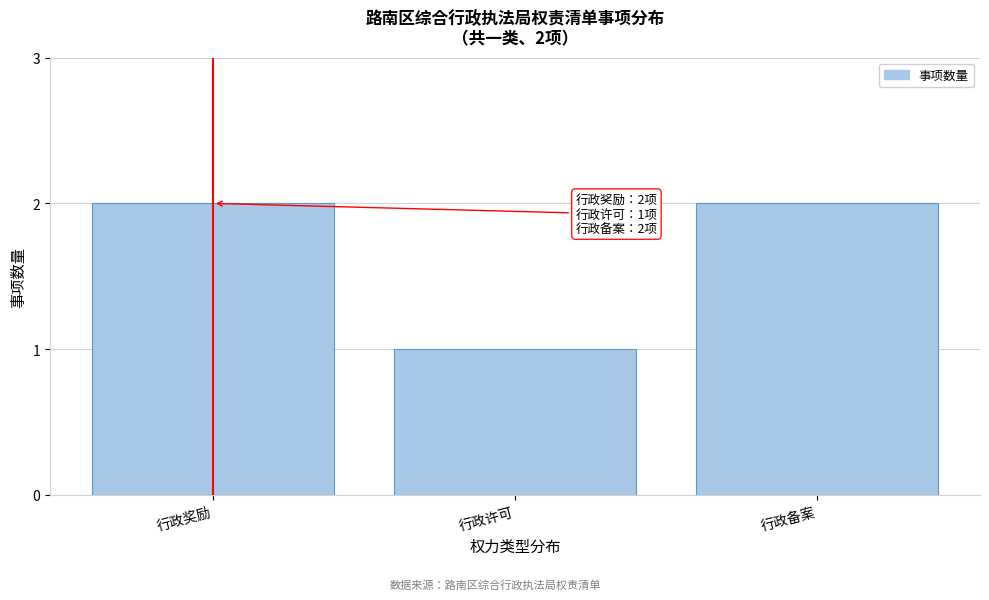

Reading left to right, list all the values displayed in this chart.

行政奖励=2	行政许可=1	行政备案=2